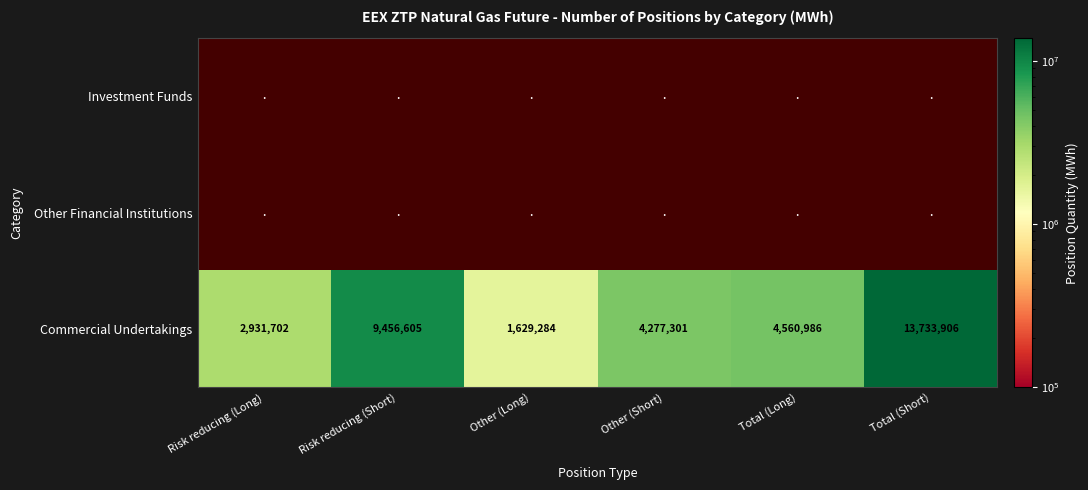

What is the total value across all series at Other (Short)?

4277301